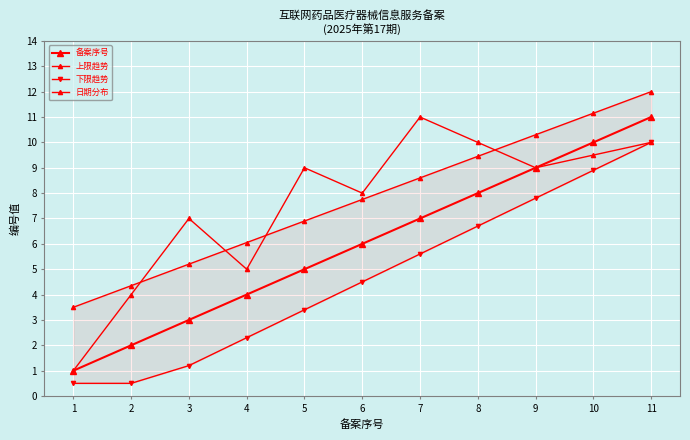

What is the difference between the highest and lowest values at 6?

3.5